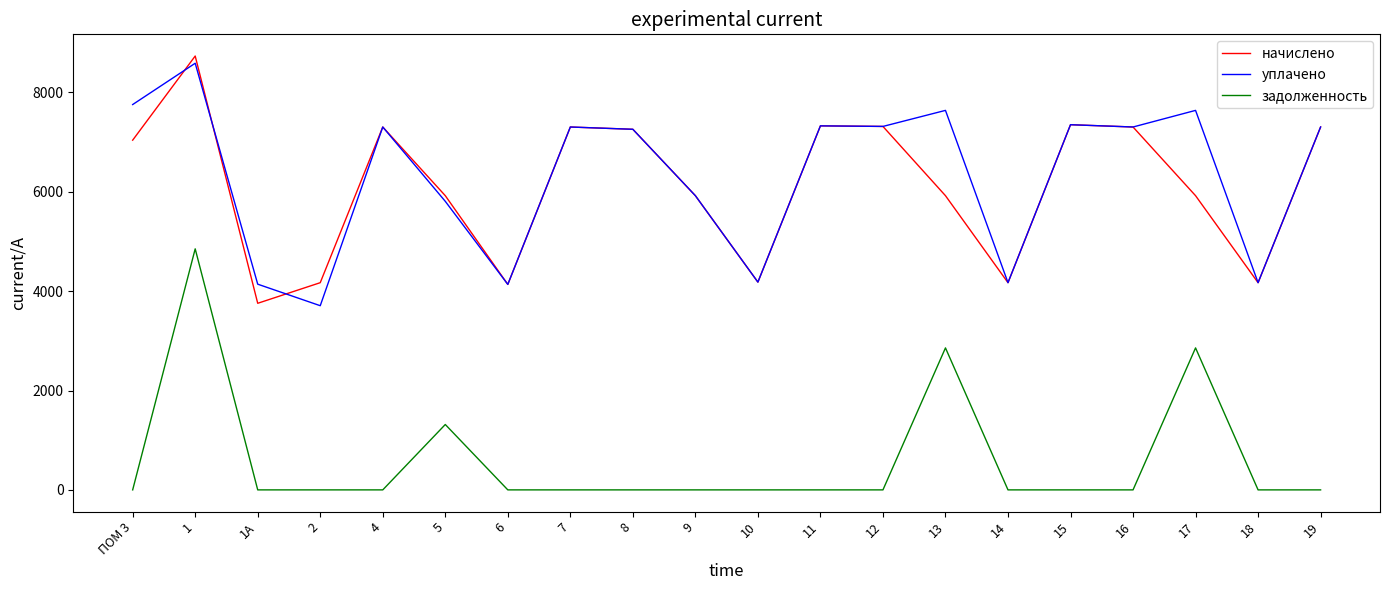

True or false: задолженность and начислено intersect in this chart.

False